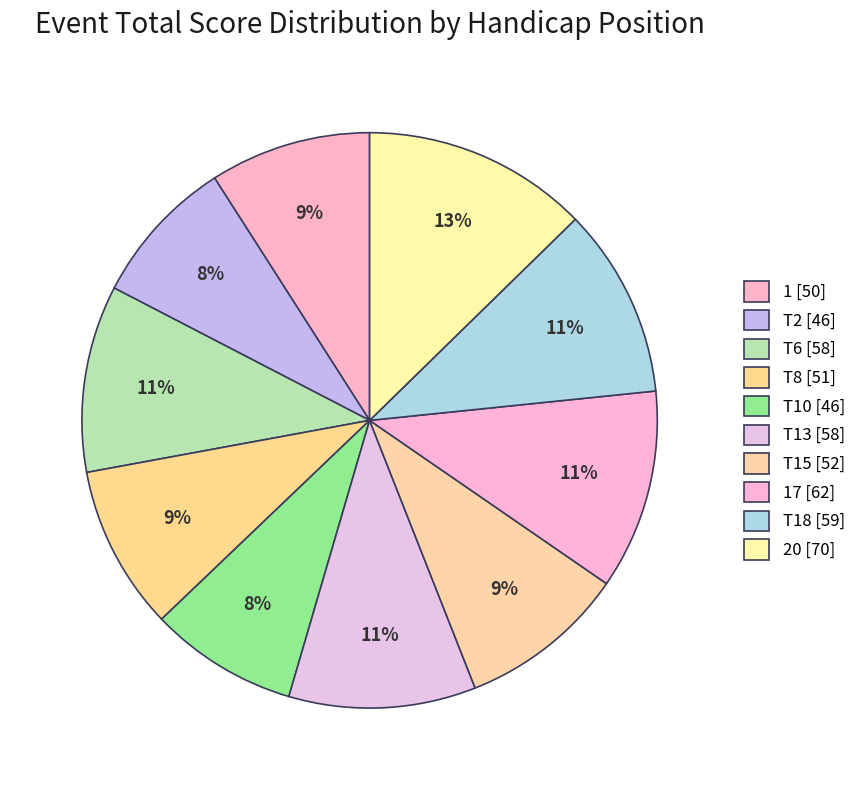

How many slices are in this pie chart?

10